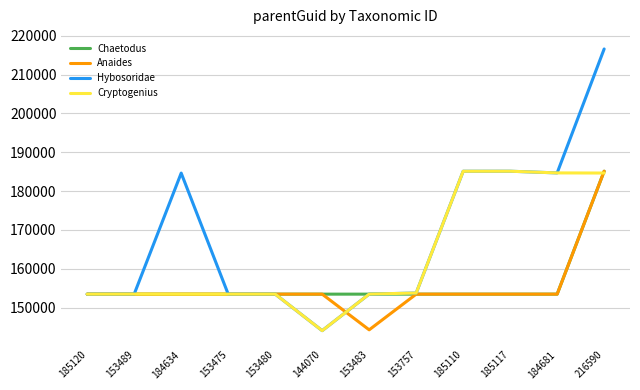

At which category is the sum across all series the highest?

216590